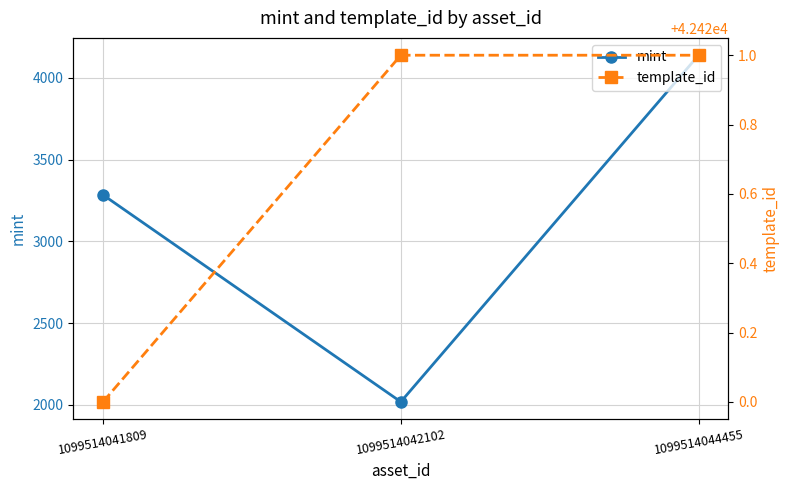

At which label does template_id reach its peak?

1099514042102